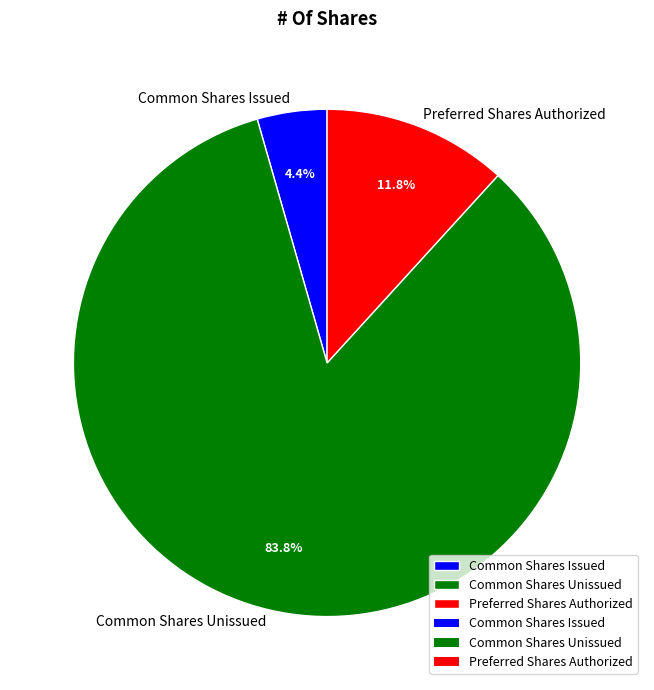

Which slice is the smallest?

Common Shares Issued